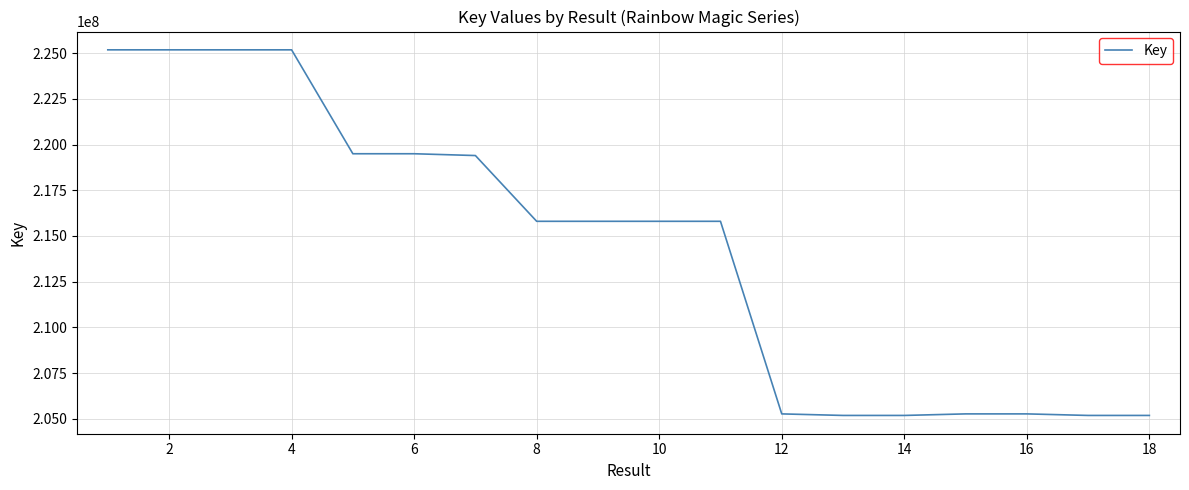

What is the difference between the maximum and minimum values?

19994554